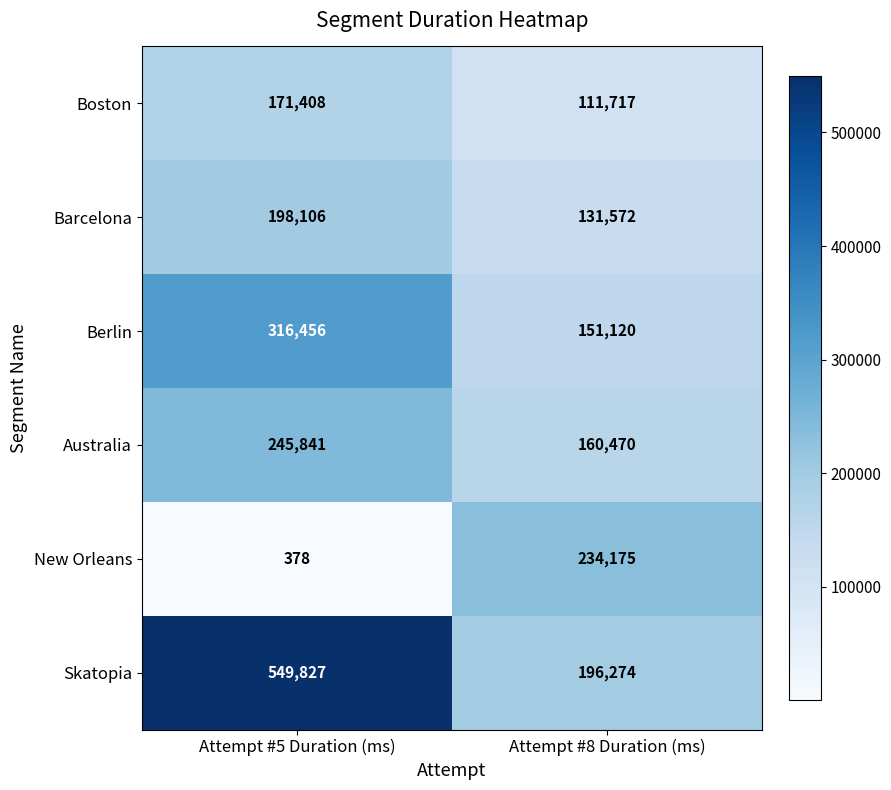

What is the sum of the Boston values at Attempt #5 Duration (ms) and Attempt #8 Duration (ms)?

283125